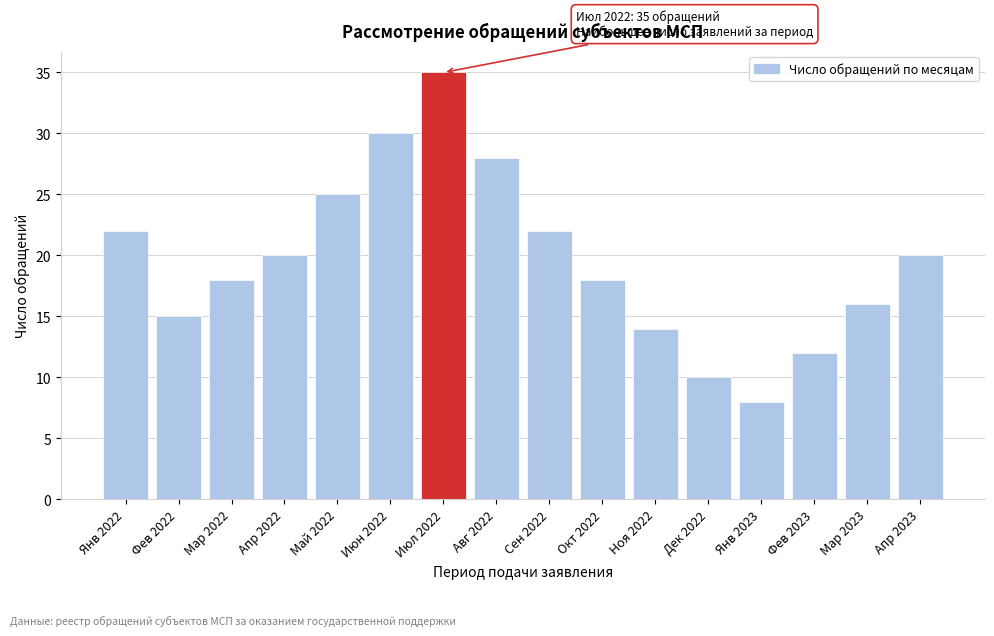

Reading left to right, extract all data points from this chart.

22	15	18	20	25	30	35	28	22	18	14	10	8	12	16	20